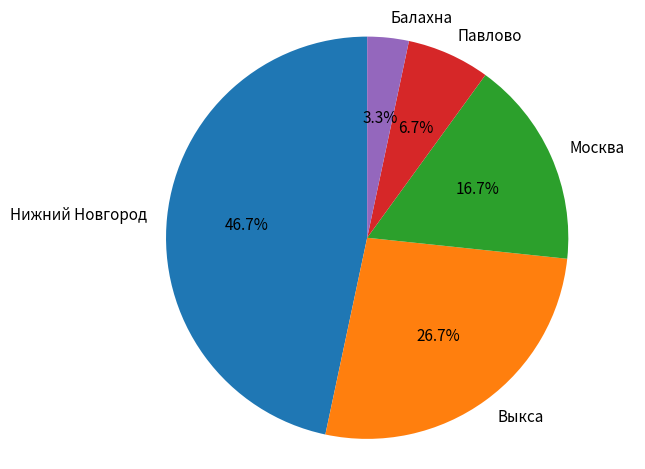

Count the number of slices in the pie.

5